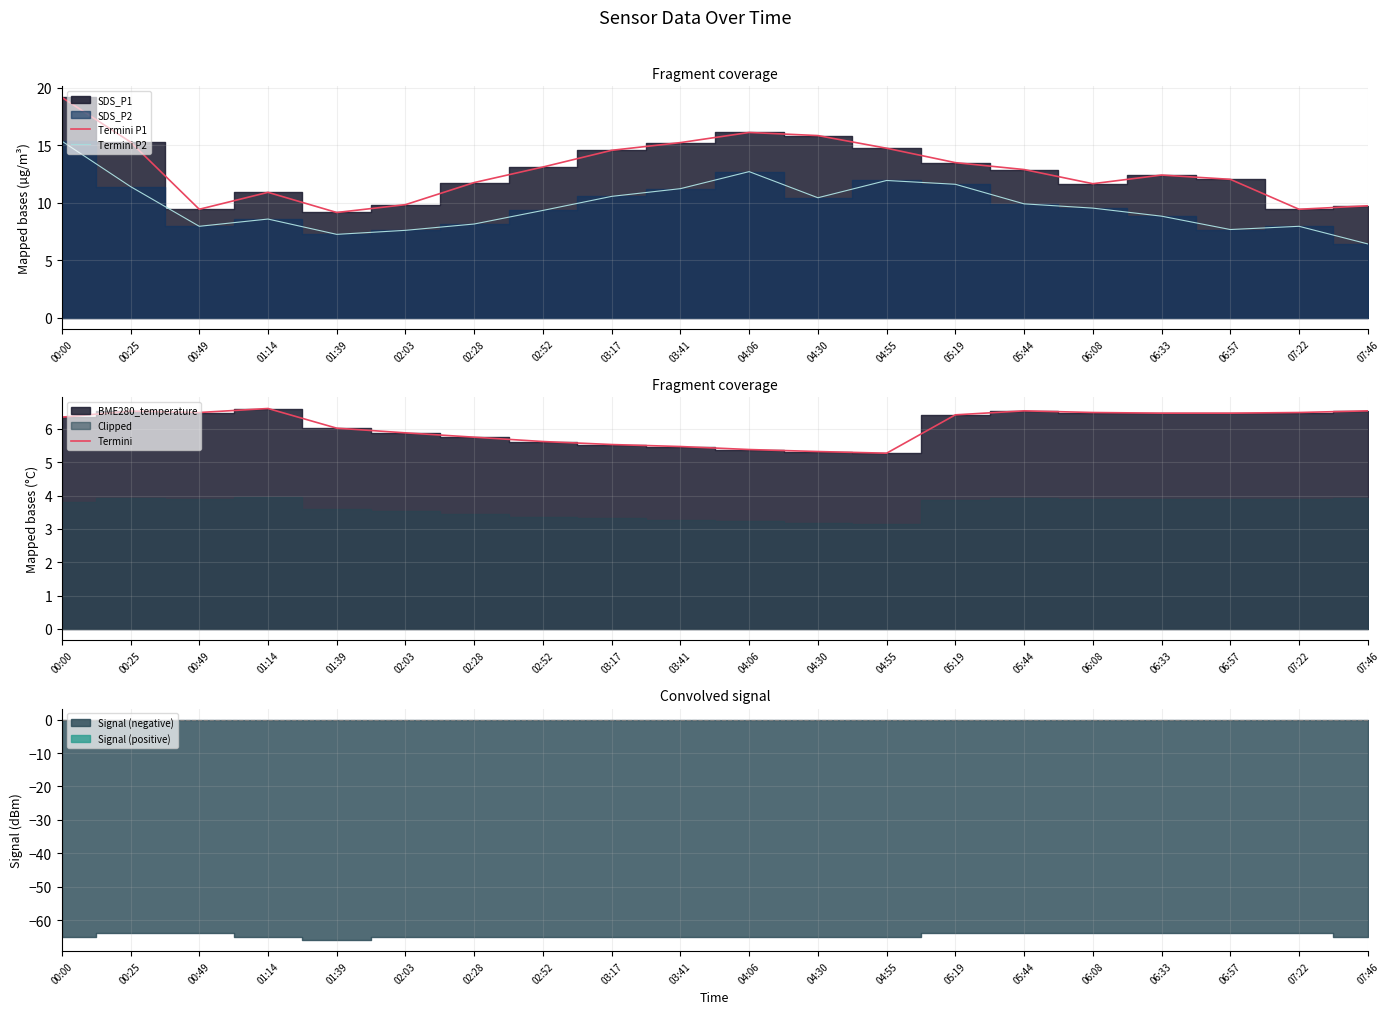

True or false: SDS_P1 line and Termini cross at least once.

False